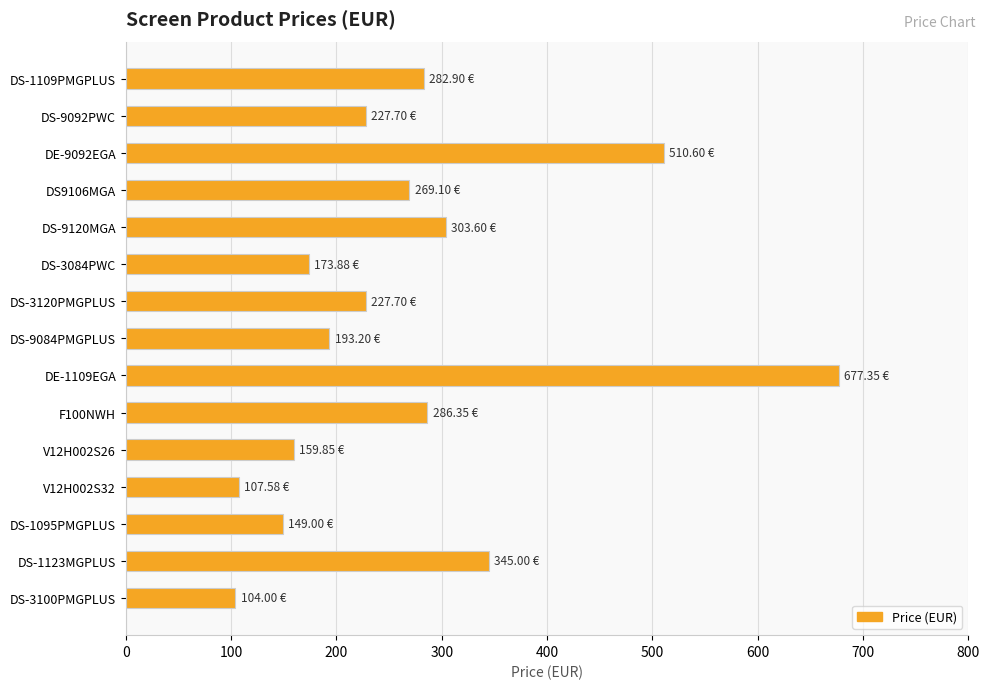

What is the average value?

267.9